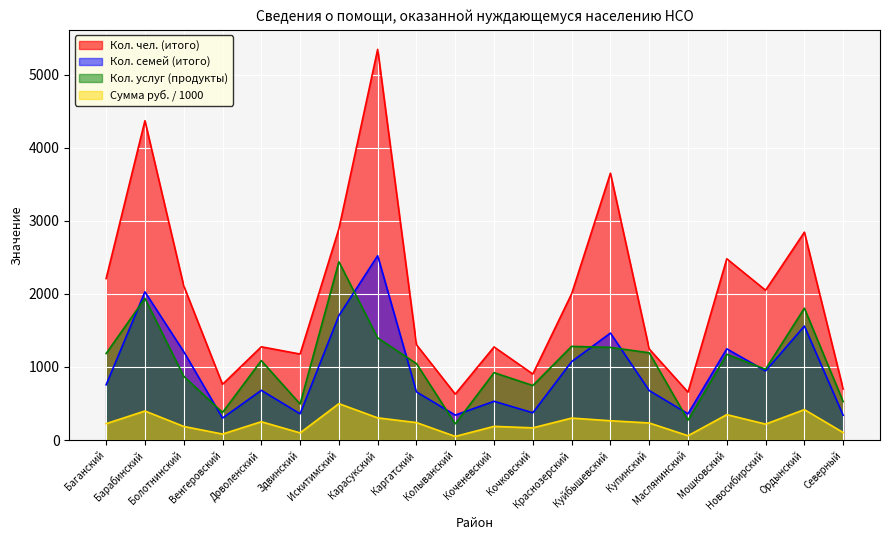

How many series are shown in this chart?

4